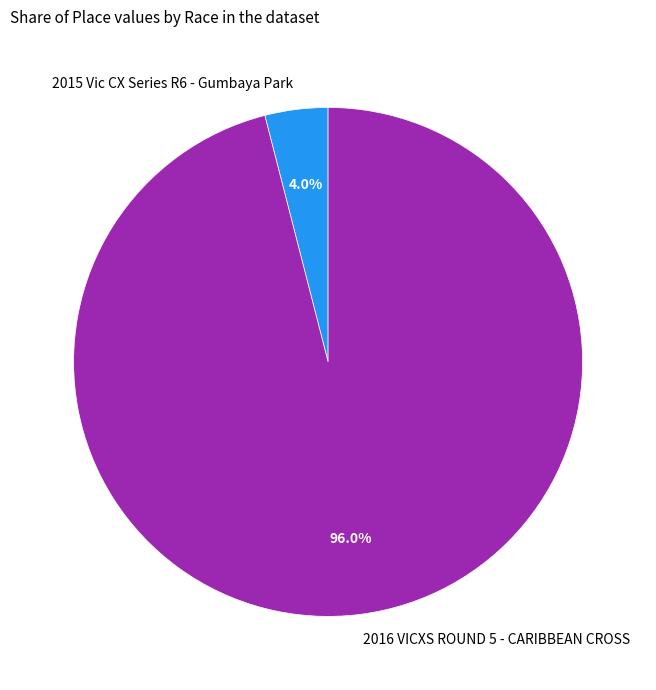

The 2015 Vic CX Series R6 - Gumbaya Park slice represents 4% of the pie. True or false?

True